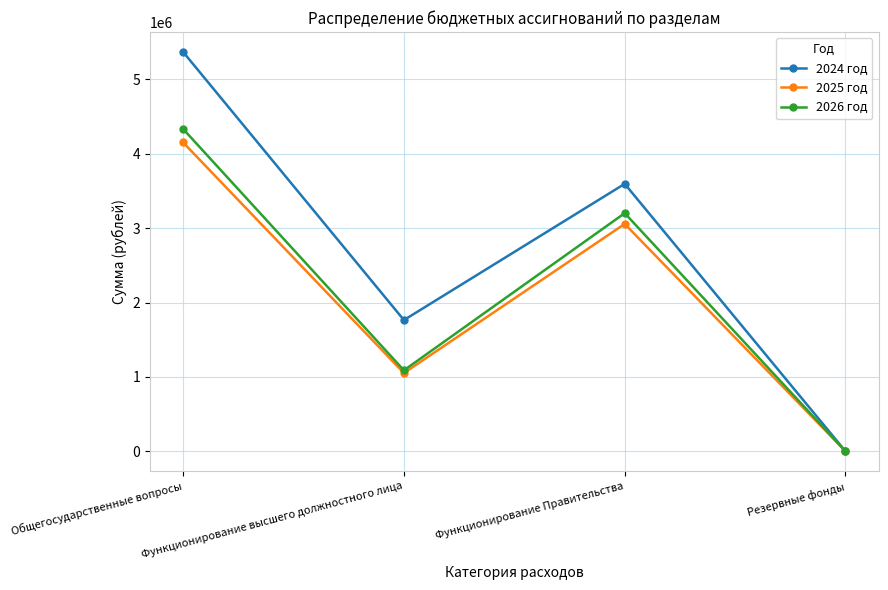

True or false: 2025 год has a value of 3057650 at Функционирование Правительства.

True